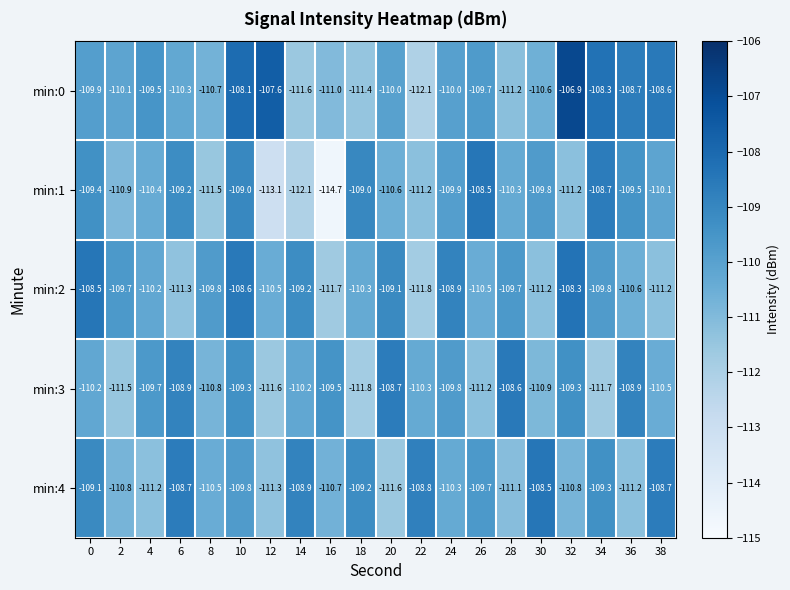

What is the sum of all min:2 values?

-2200.9